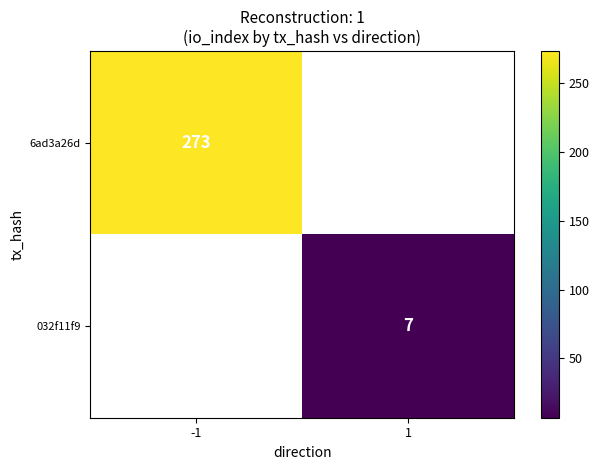

The value of 032f11f9 at 1 is 7. True or false?

True